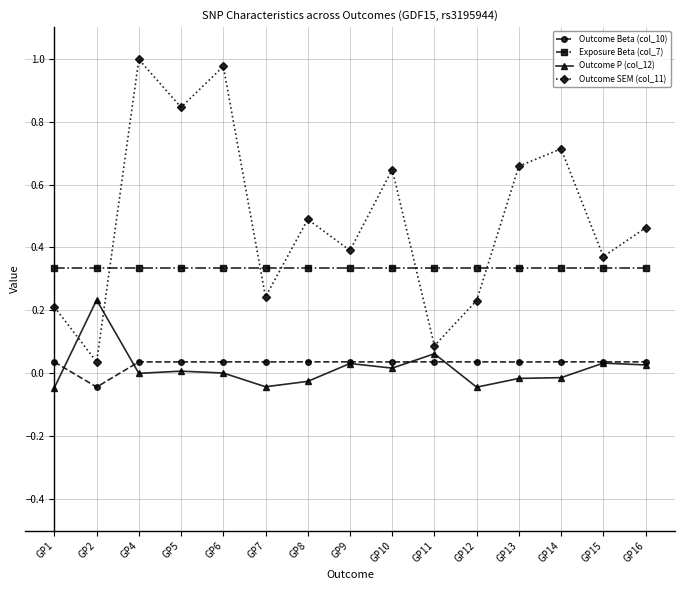

Which series has the largest range (max minus min)?

Outcome SEM (col_11)